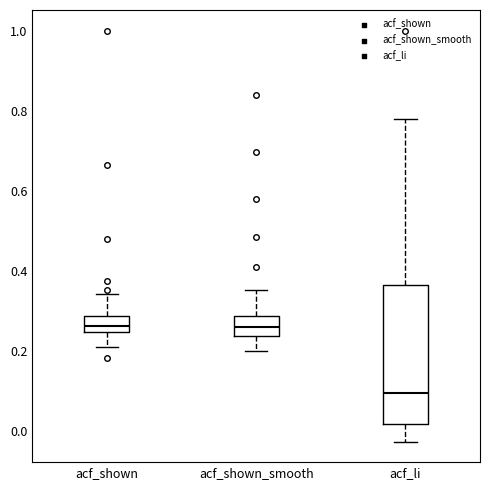

Reading left to right, transcribe this box plot: for each box, give where its median line is, the range the box spans, and where its two whiskers end, as read against the y-axis. The values are not printed on the chart, so give them approximately, as read against the axis.

acf_shown: median 0.26, box 0.24 to 0.28, whiskers 0.20 to 0.34
acf_shown_smooth: median 0.26, box 0.24 to 0.28, whiskers 0.20 to 0.36
acf_li: median 0.10, box 0.02 to 0.36, whiskers -0.02 to 0.78